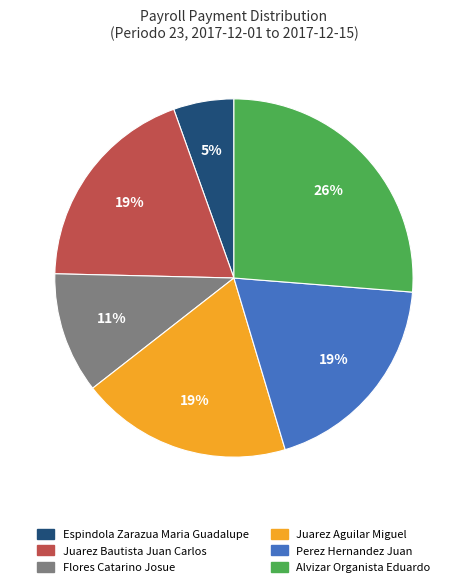

To the nearest percent, what percentage of the pie is Alvizar Organista Eduardo?

26%